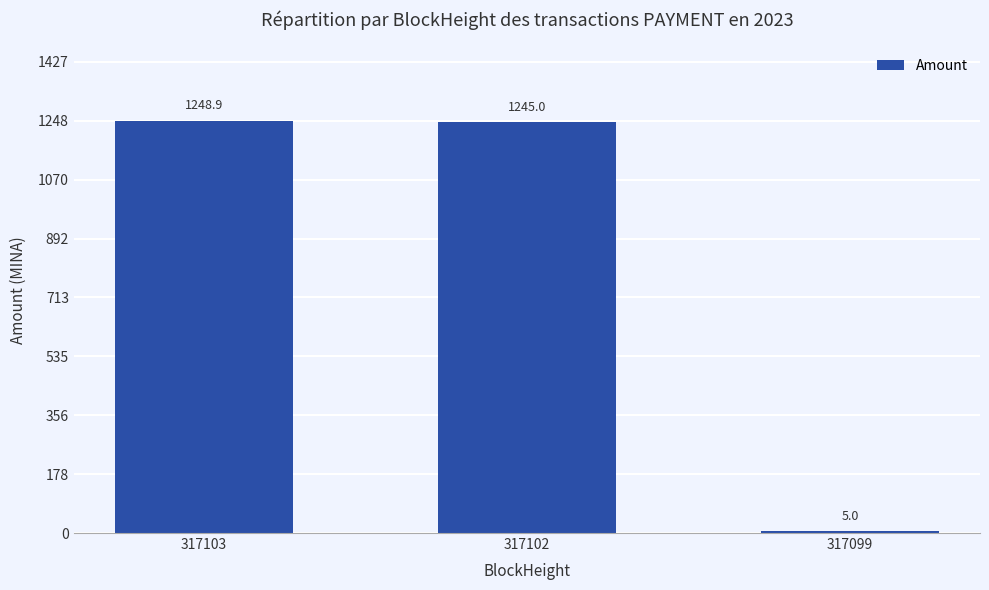

True or false: the data shows 2209.7 at 317102.

False